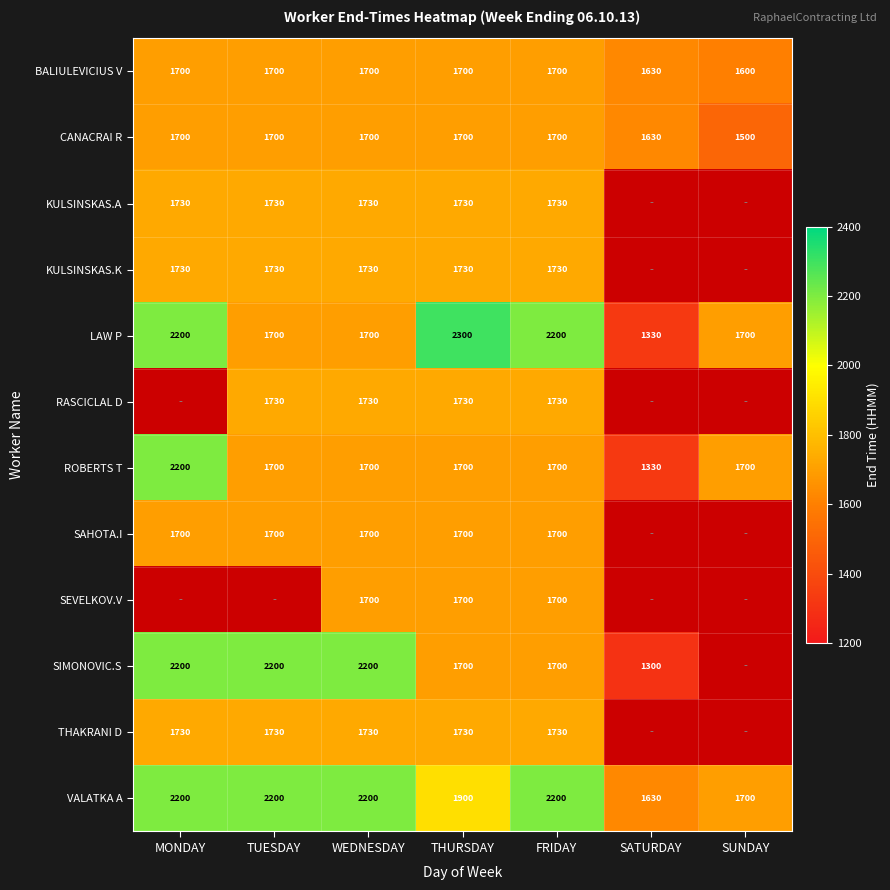

The value of VALATKA A at FRIDAY is 3022.5. True or false?

False